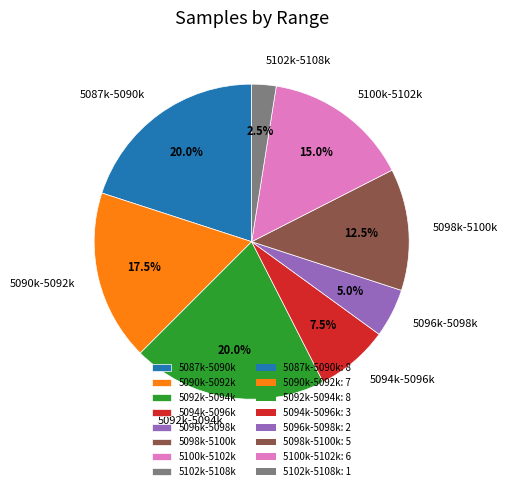

Which slice is the smallest?

5102k-5108k